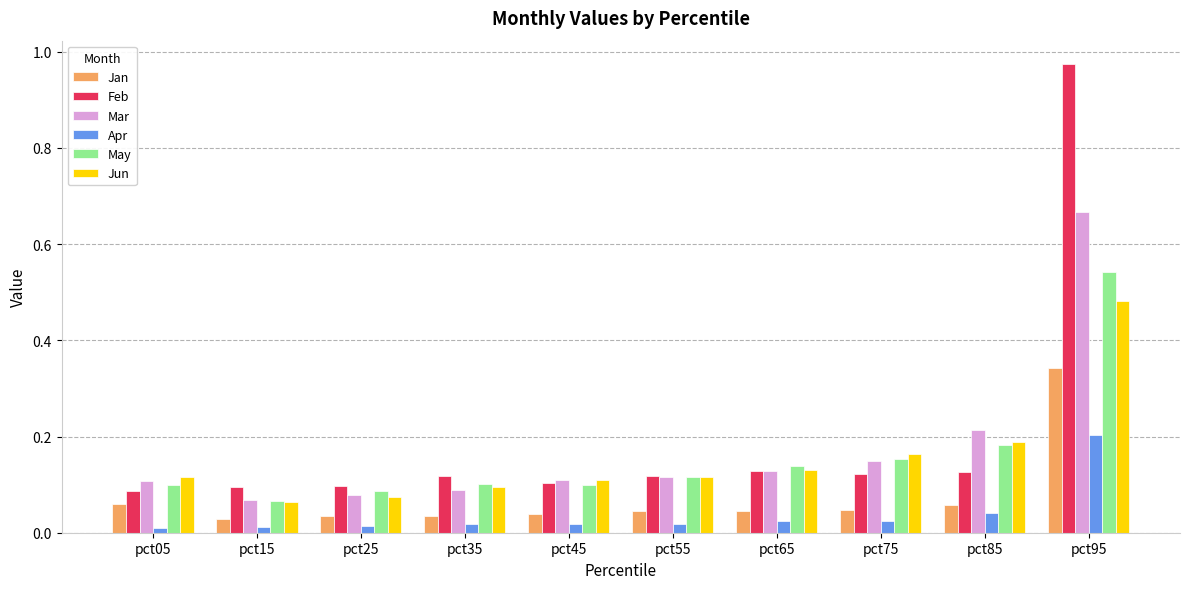

What is the difference between the maximum and minimum values in the Mar series?

0.6